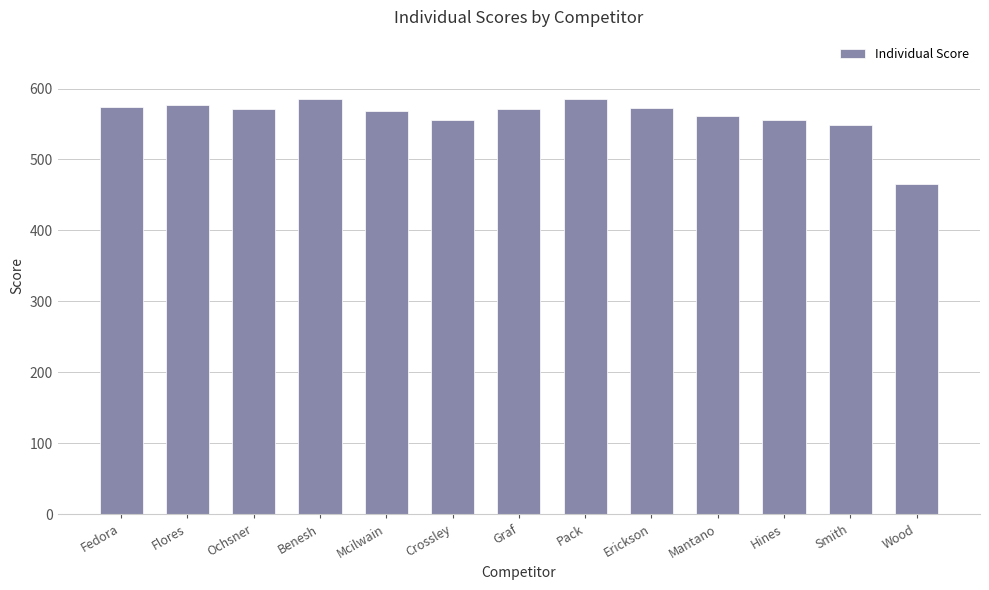

What is the difference between the maximum and minimum values?

120